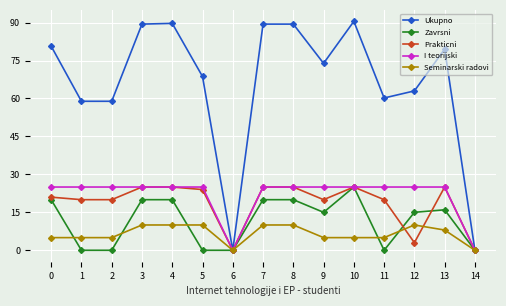

Is this an area chart (filled region under the line)?

No